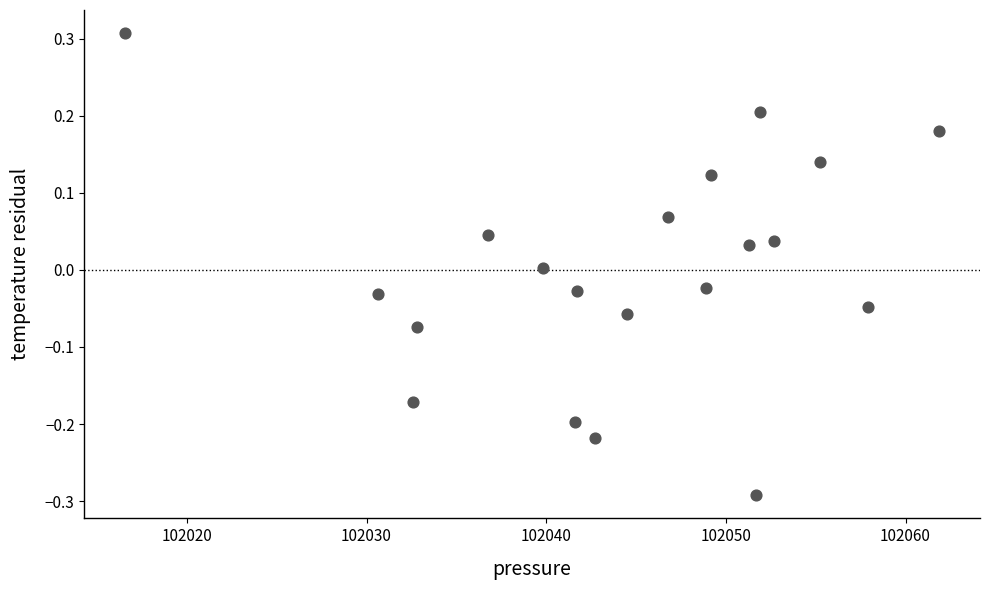

What is the range of Y values (max minus min)?

0.6